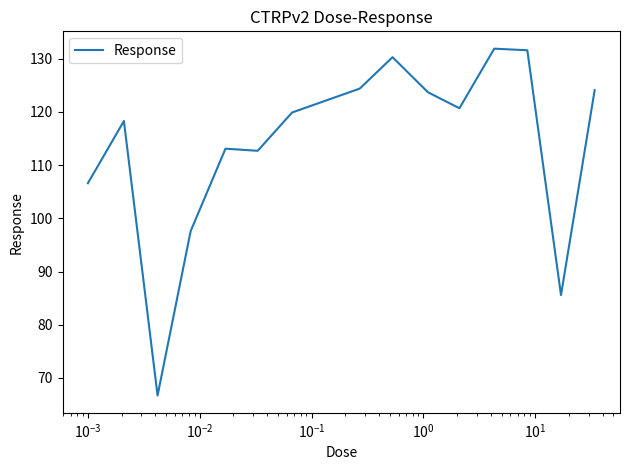

What is the difference between the maximum and minimum values?

65.2